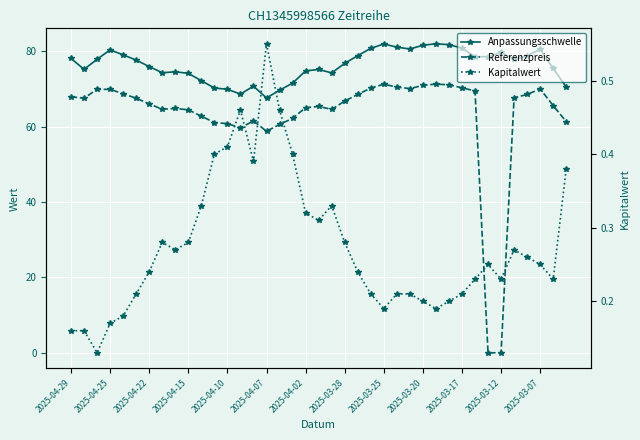

Between 14 and 15, which series saw the biggest shift?

Anpassungsschwelle